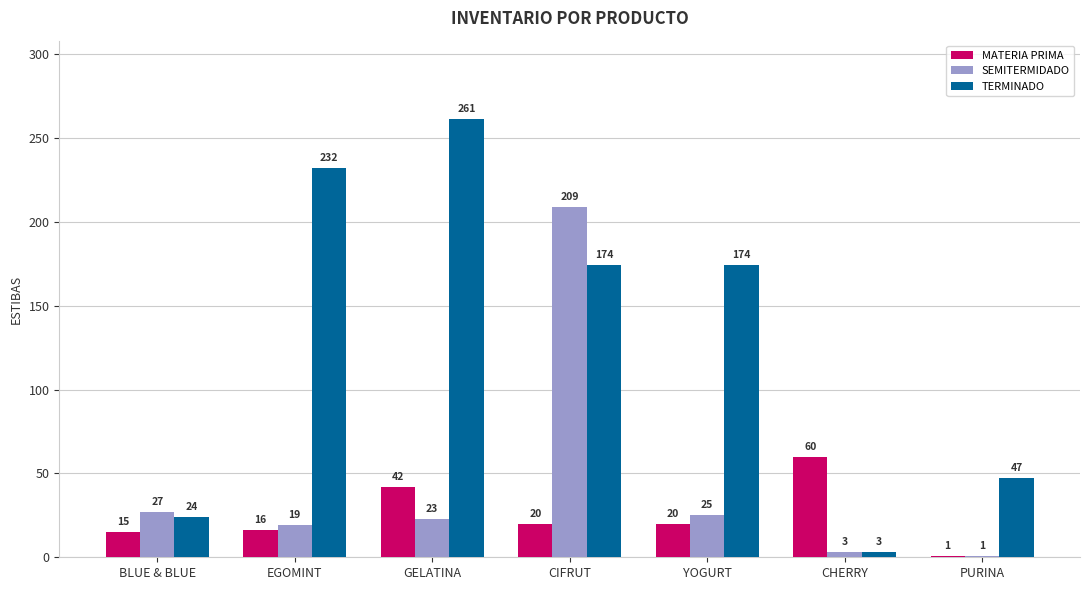

Between YOGURT and PURINA, which series saw the biggest shift?

TERMINADO